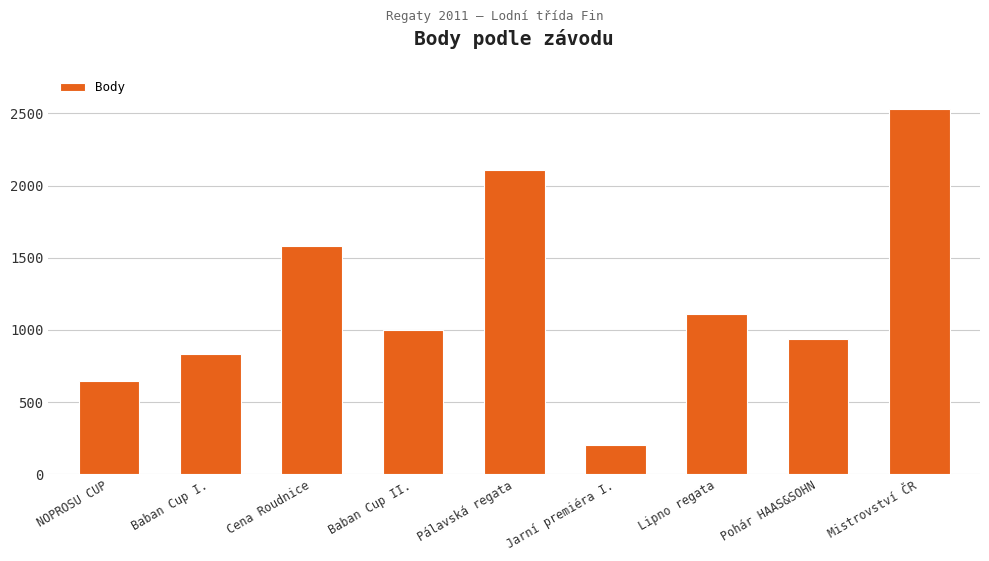

Reading left to right, extract all data points from this chart.

NOPROSU CUP=646	Baban Cup I.=831	Cena Roudnice=1581	Baban Cup II.=998	Pálavská regata=2107	Jarní premiéra I.=202	Lipno regata=1108	Pohár HAAS&SOHN=935	Mistrovství ČR=2528